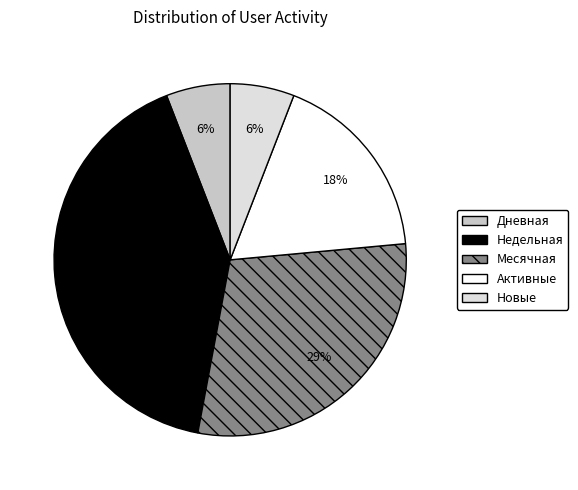

To the nearest percent, what percentage of the pie is Новые?

6%